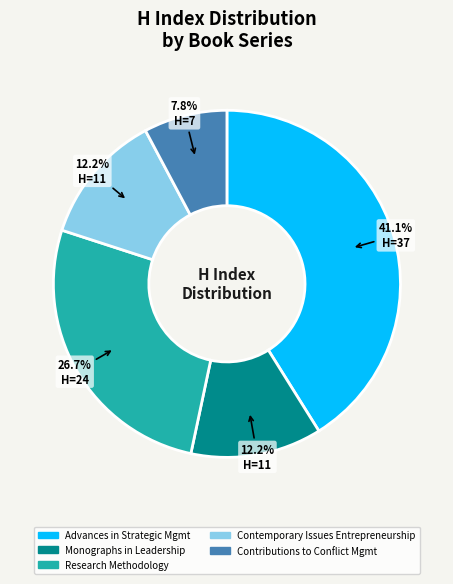

Is there any slice that represents more than half of the pie?

No